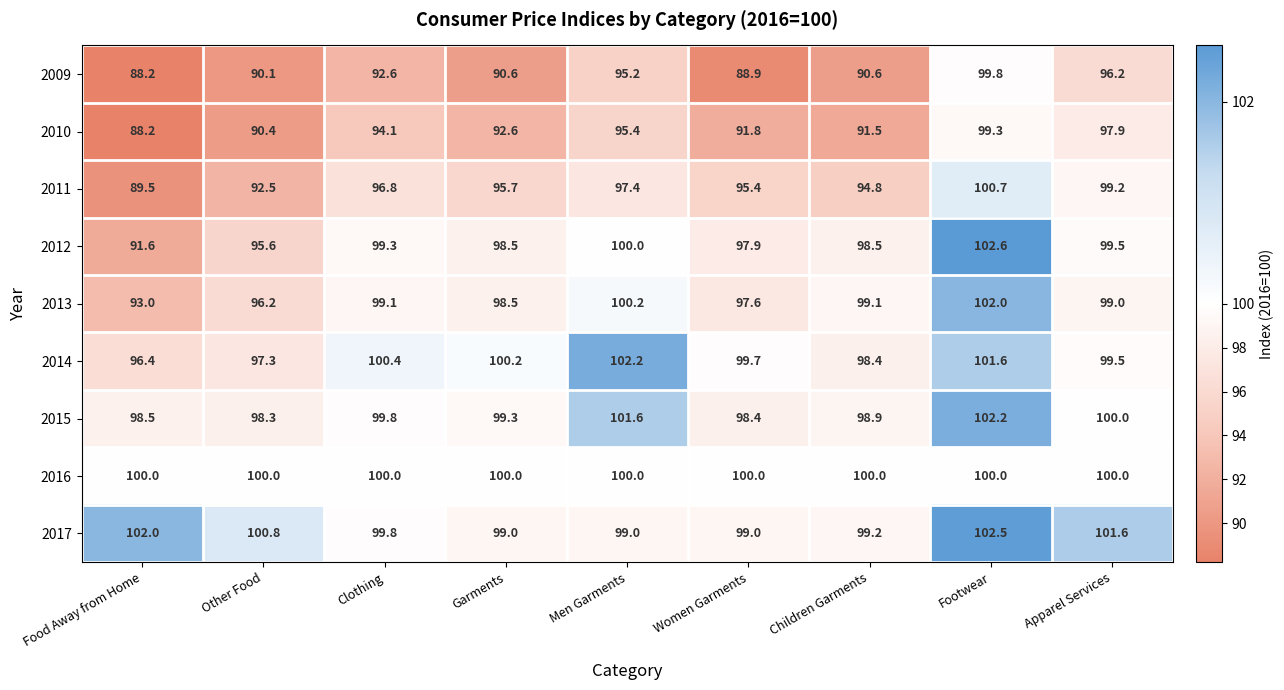

What is the total value across all series at Other Food?

861.2